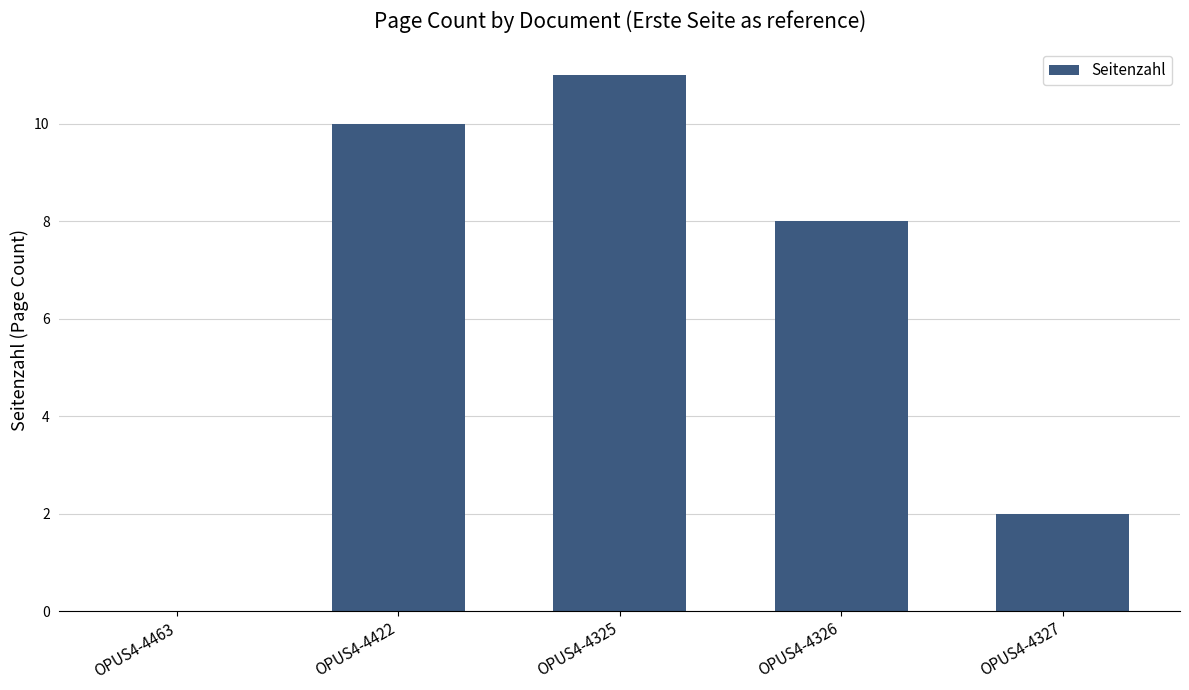

Reading right to left, transcribe all the data shown in this chart.

2	8	11	10	0